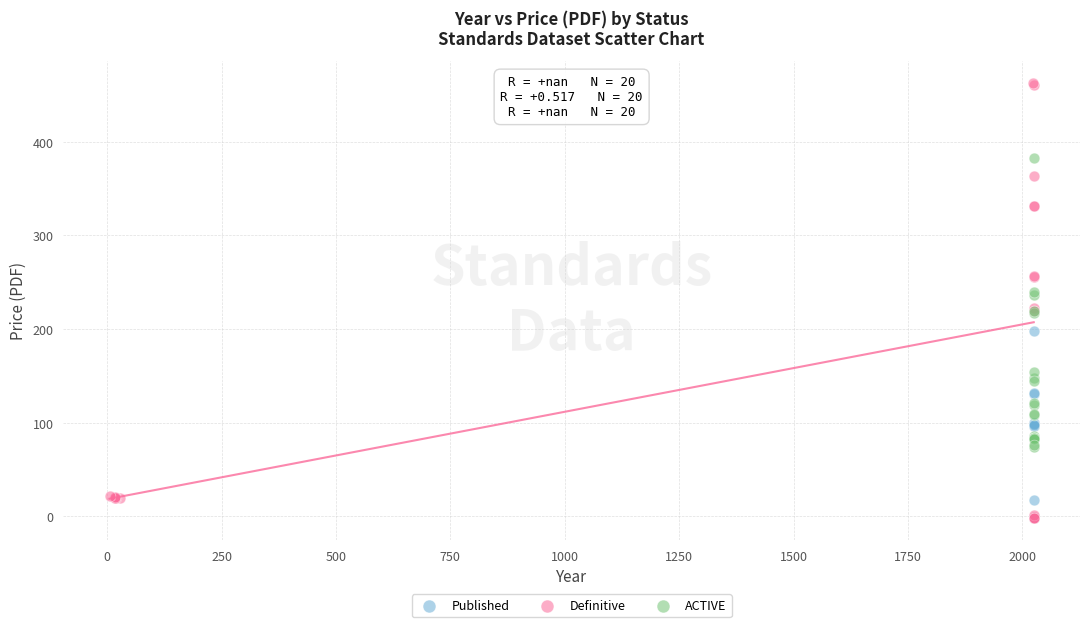

Which series reaches the maximum Y coordinate?

Definitive